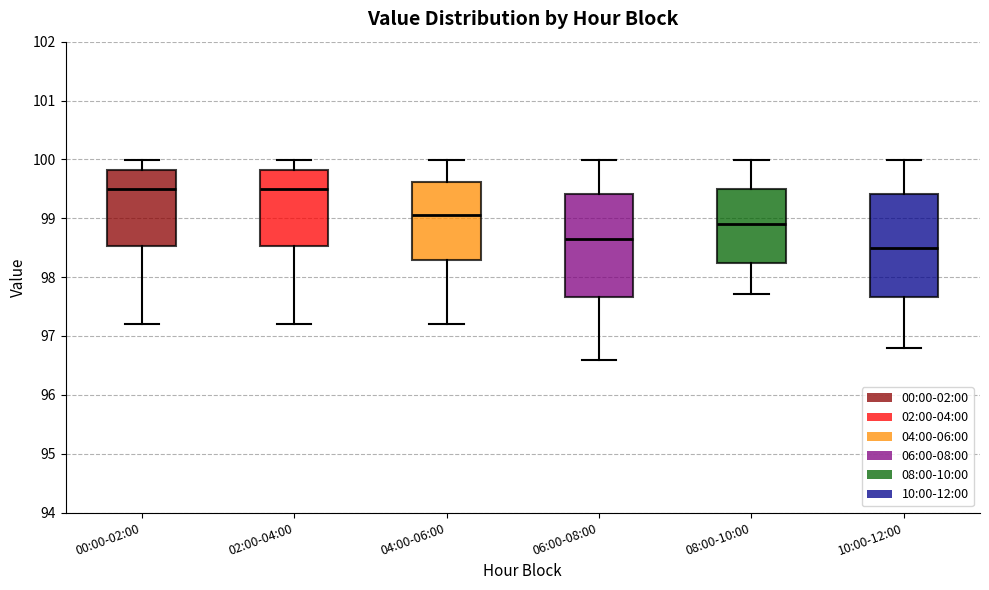

Which box's median line is the lowest?

10:00-12:00